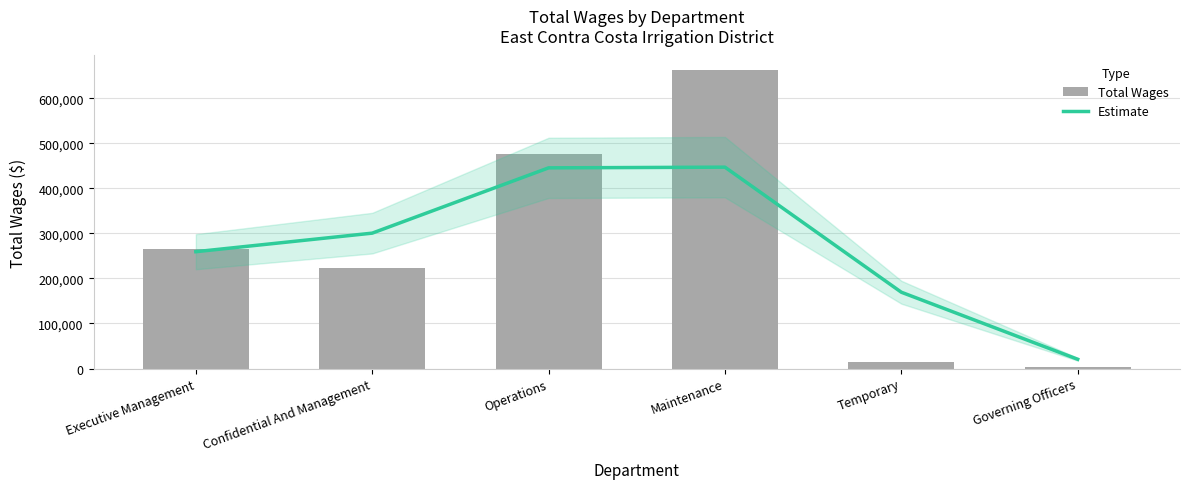

At which label does Total Wages first exceed 265107?

Operations